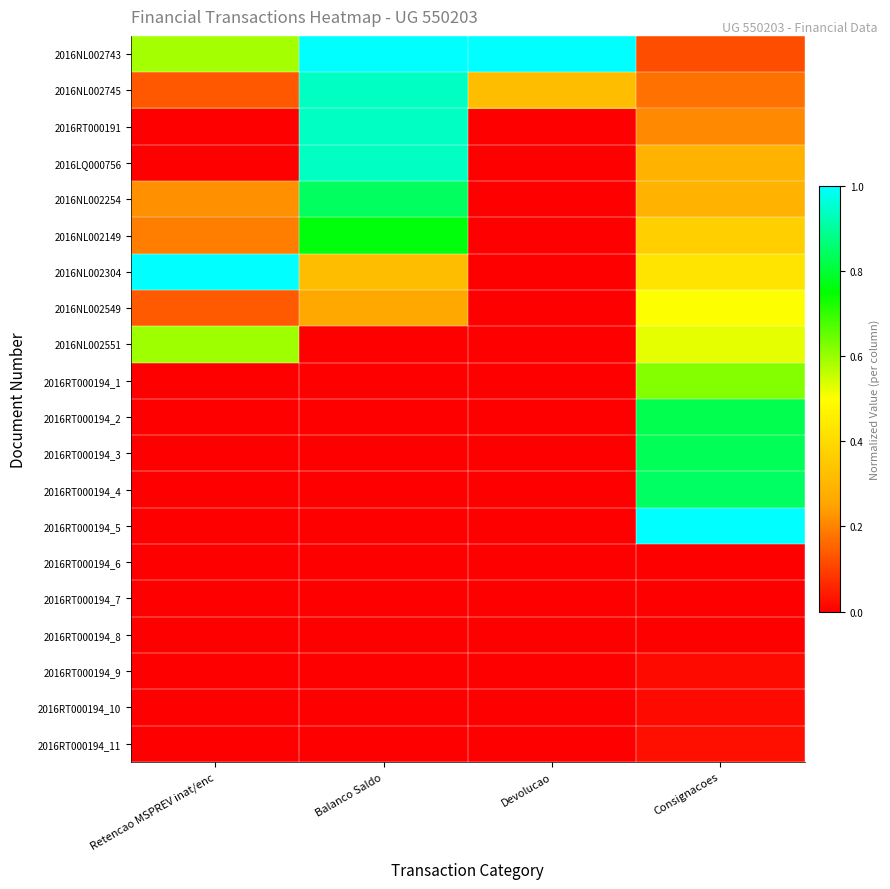

What is the difference between the highest and lowest values at Devolucao?

1.0